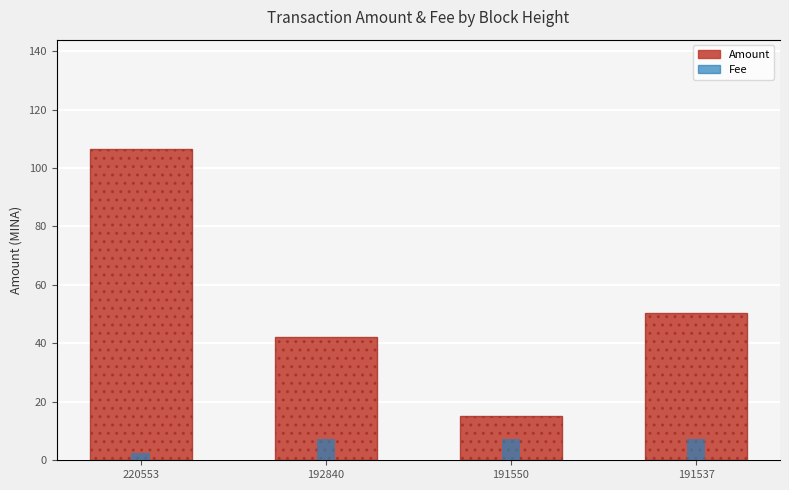

Is the value of Amount at 220553 greater than the value of Fee at 192840?

Yes